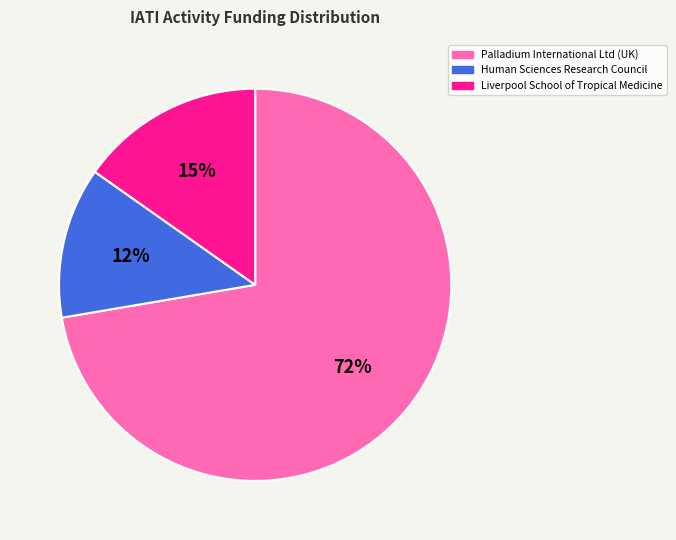

Which category has the biggest portion of the pie?

Palladium International Ltd (UK)